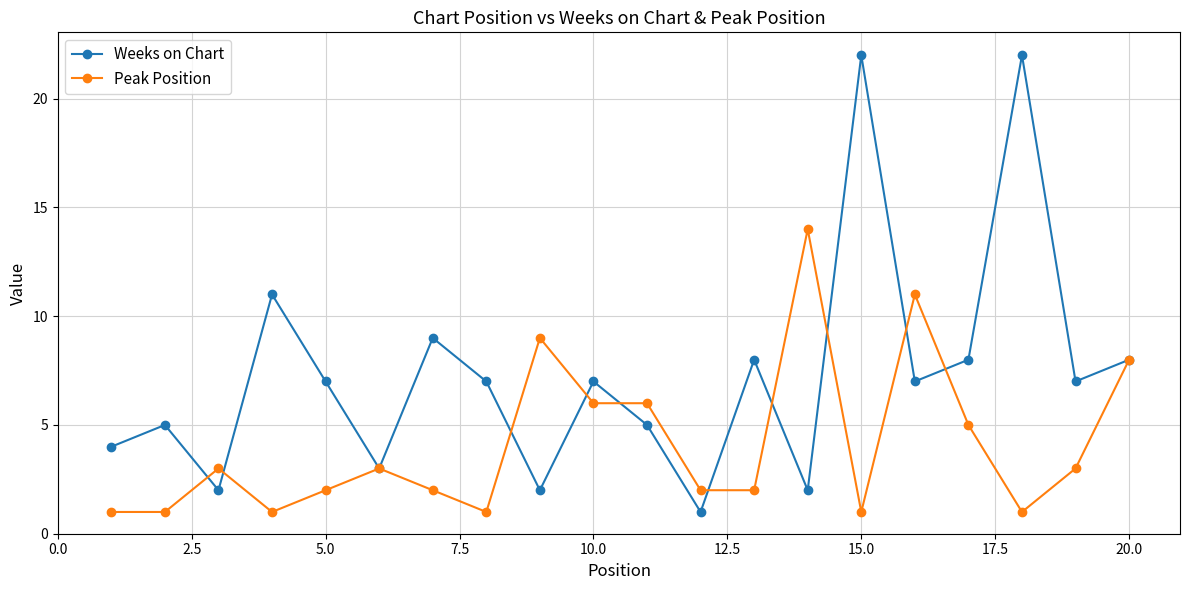

What is the maximum value for Peak Position?

14